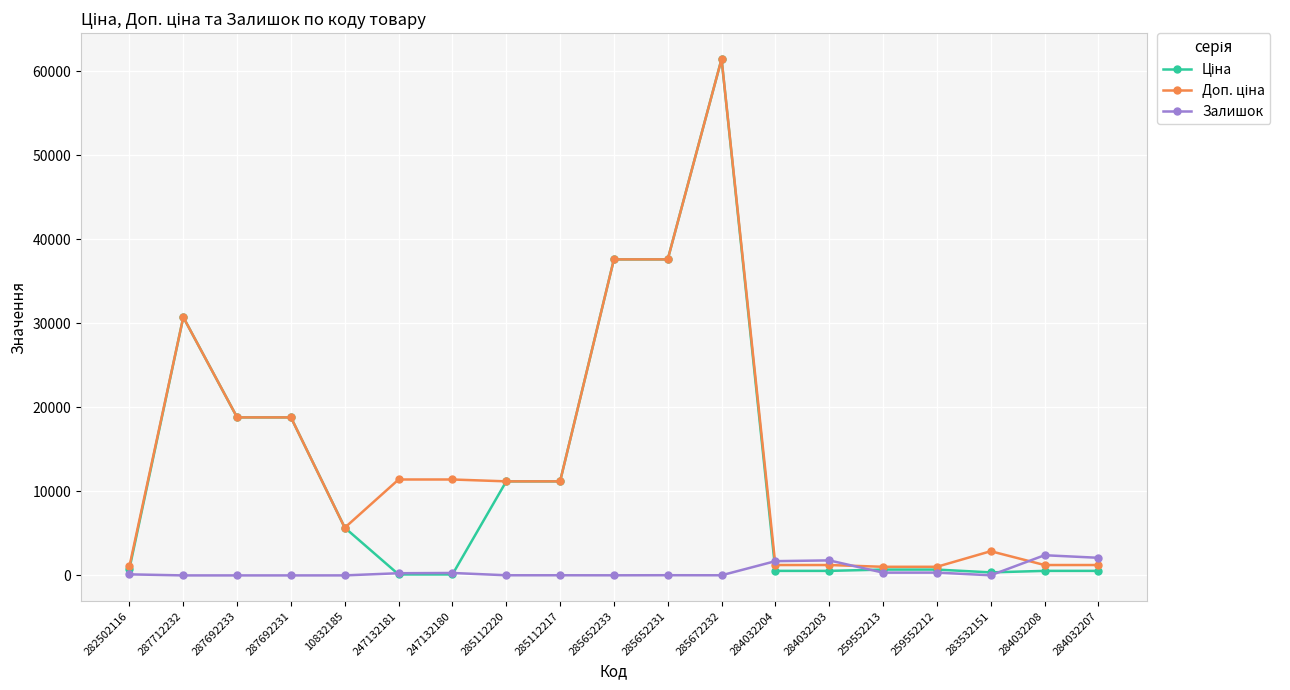

Which label corresponds to the largest value in the chart?

285672232